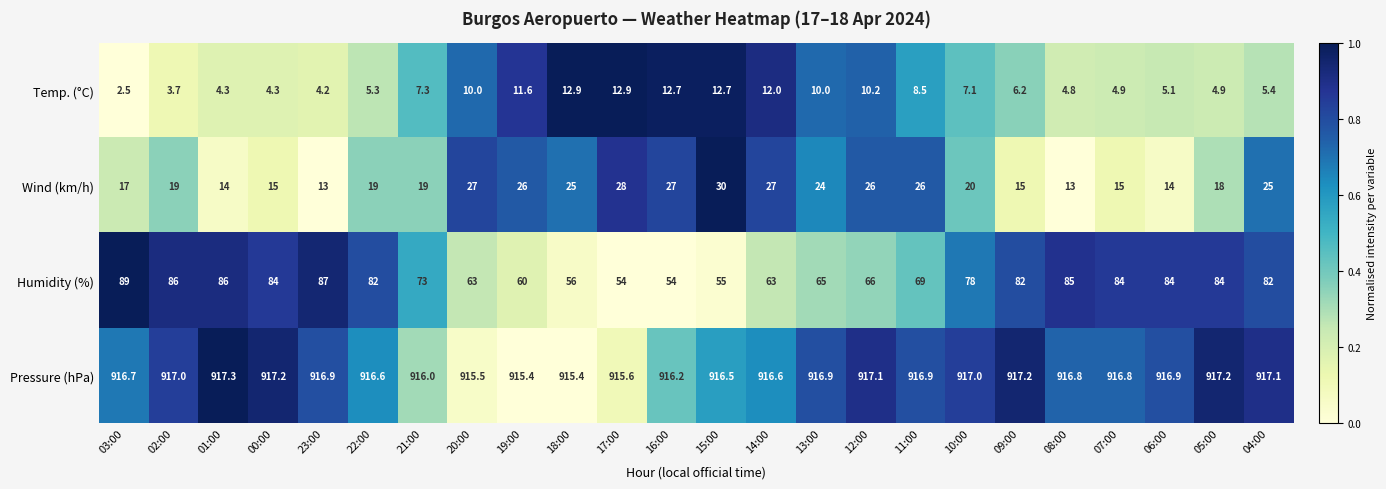

Which series changed the most between 16:00 and 10:00?

Humidity (%)